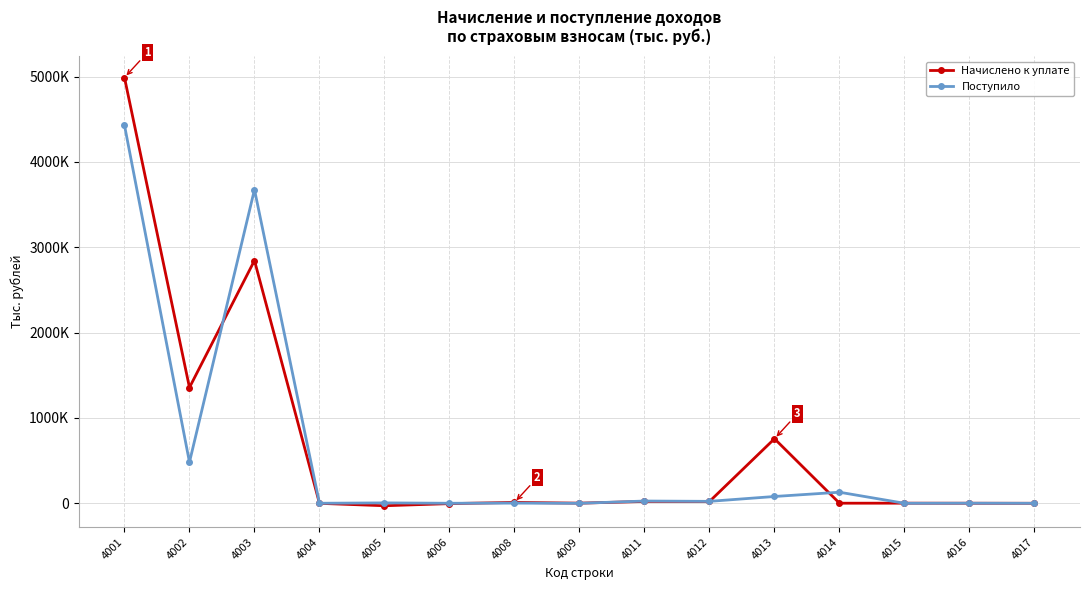

After their last crossing, which series has the higher values: Поступило or Начислено к уплате?

Начислено к уплате